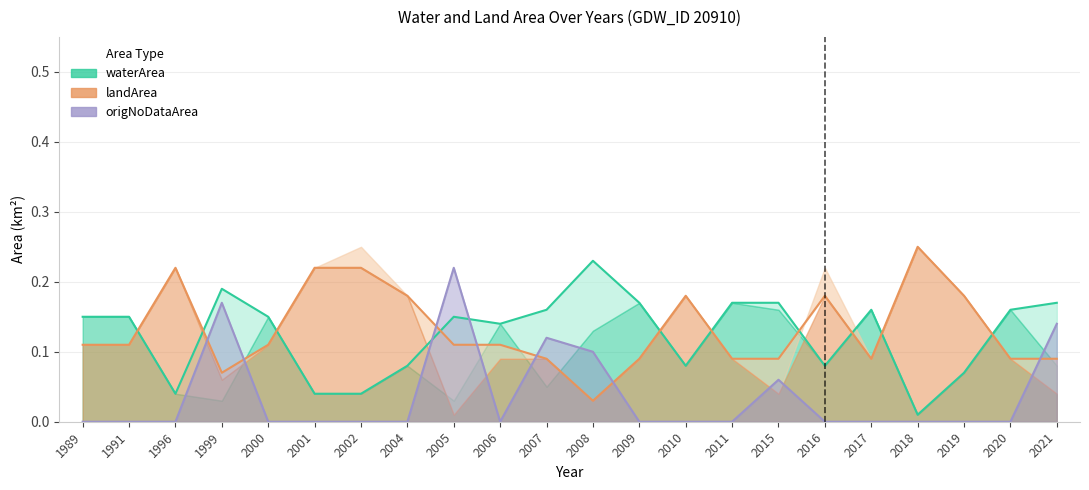

What is the total value across all series at 2020?

0.2